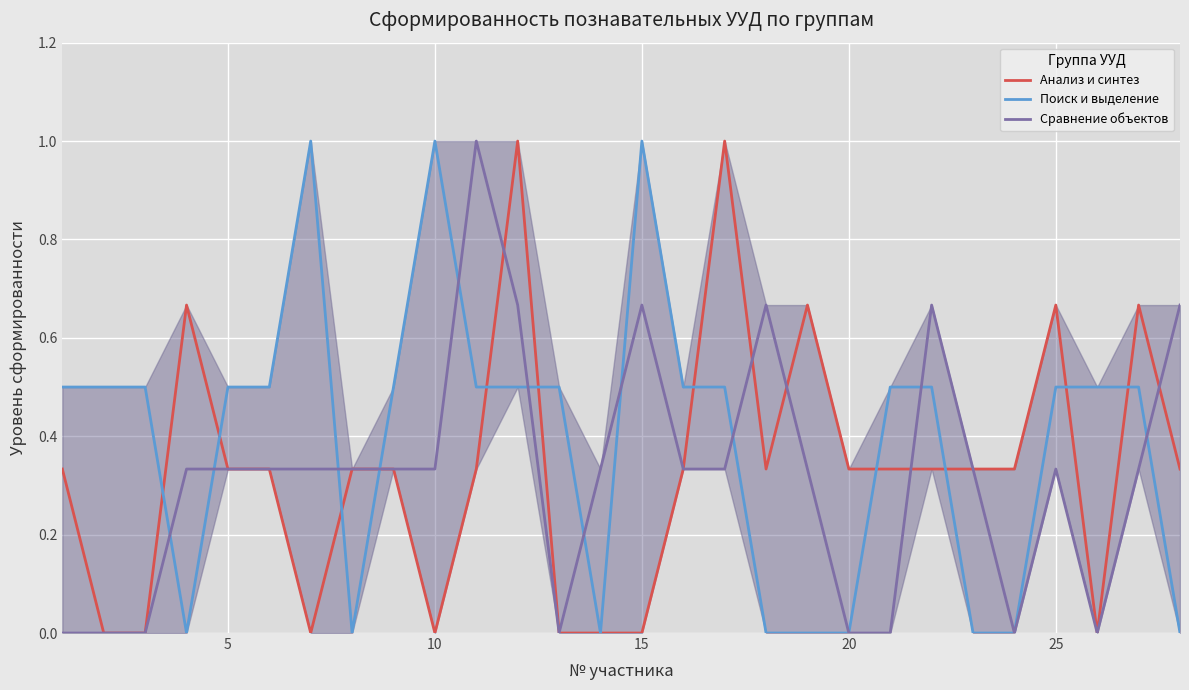

What is the maximum value for Поиск и выделение?

1.0